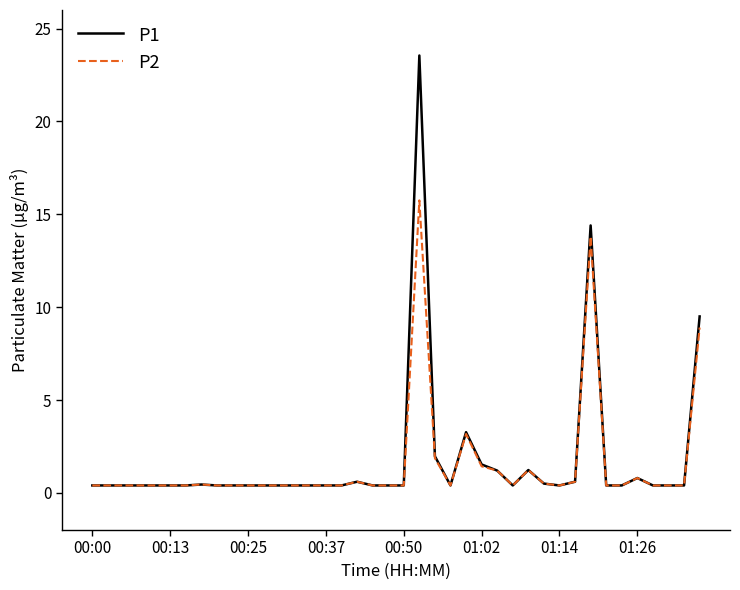

List the series in order of their peak value, highest first.

P1, P2